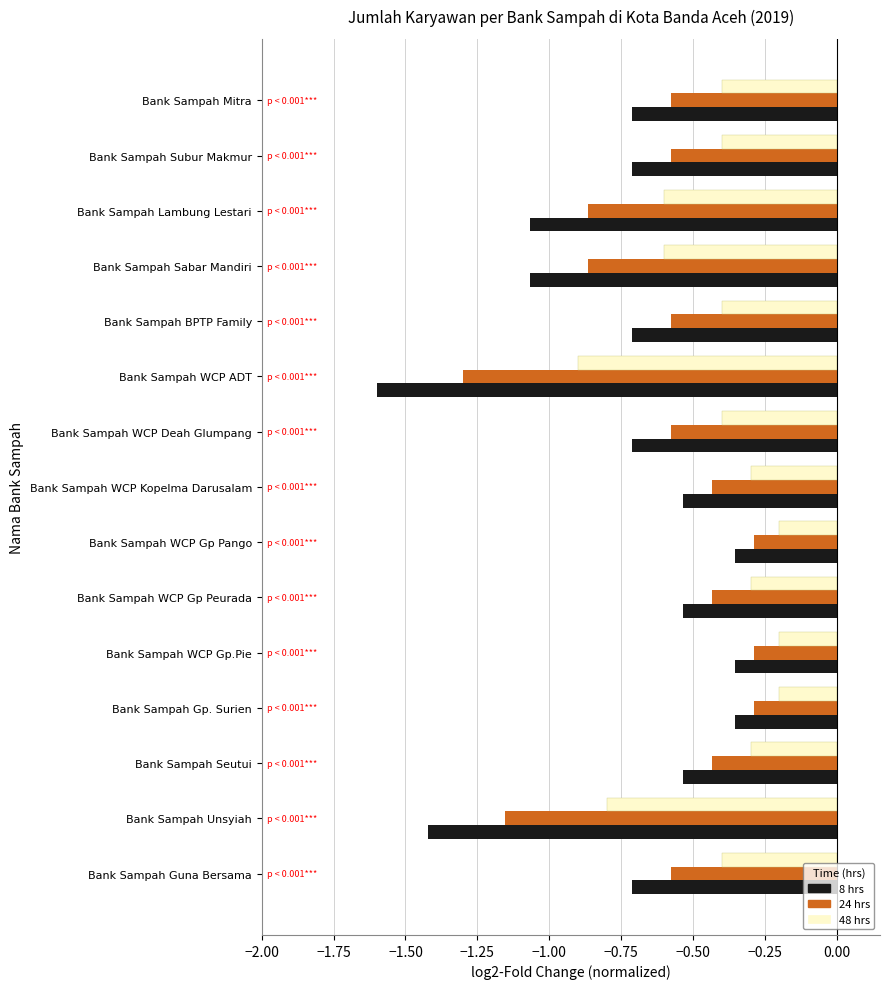

What is the sum of all 48 hrs values?

-6.4